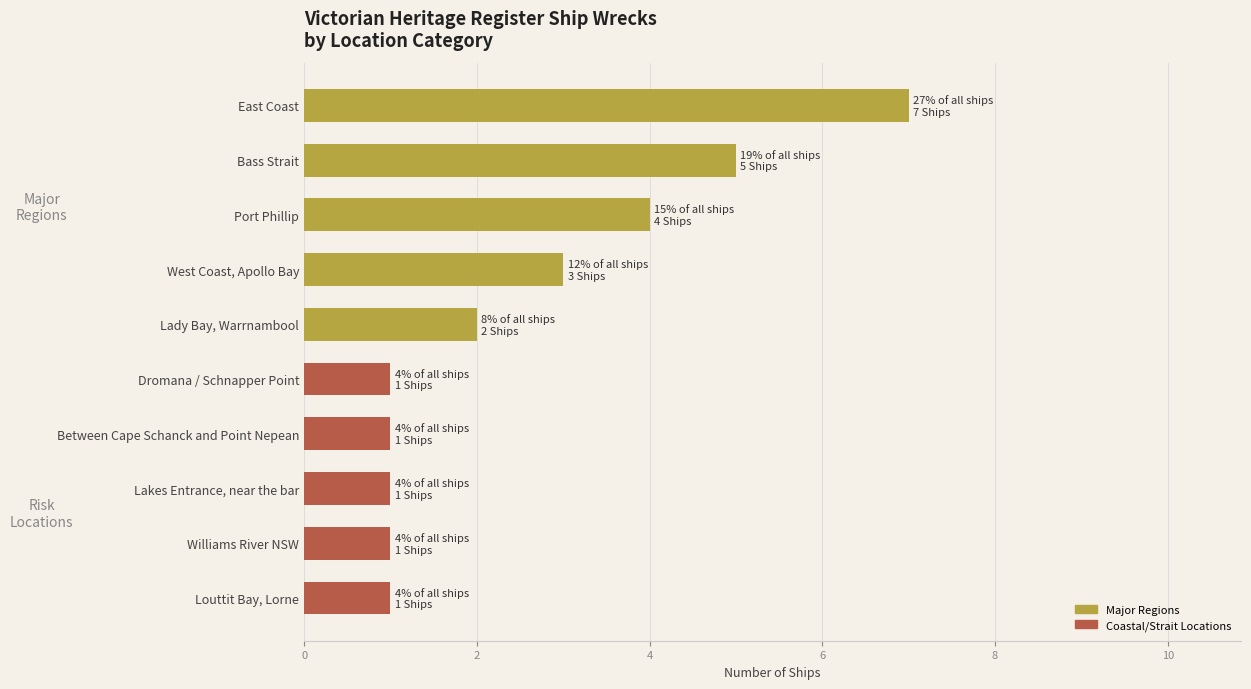

Reading bottom to top, transcribe all the data shown in this chart.

Louttit Bay, Lorne=1	Williams River NSW=1	Lakes Entrance, near the bar=1	Between Cape Schanck and Point Nepean=1	Dromana / Schnapper Point=1	Lady Bay, Warrnambool=2	West Coast, Apollo Bay=3	Port Phillip=4	Bass Strait=5	East Coast=7